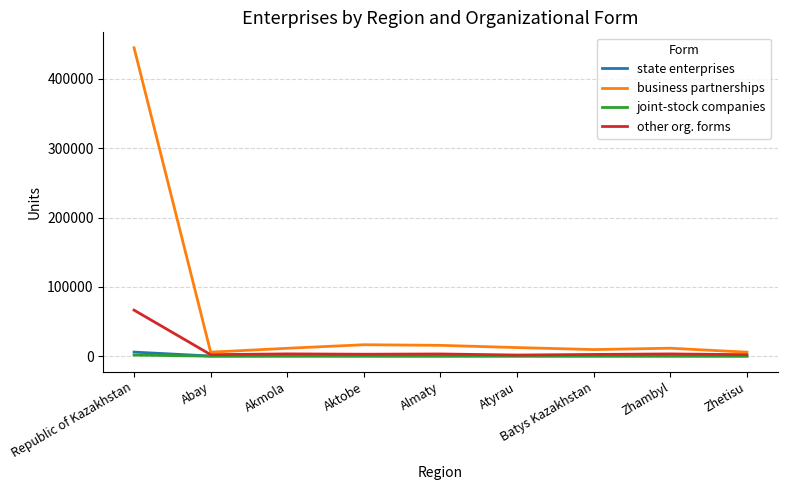

Where is other org. forms nearest to the value 34044?

Akmola